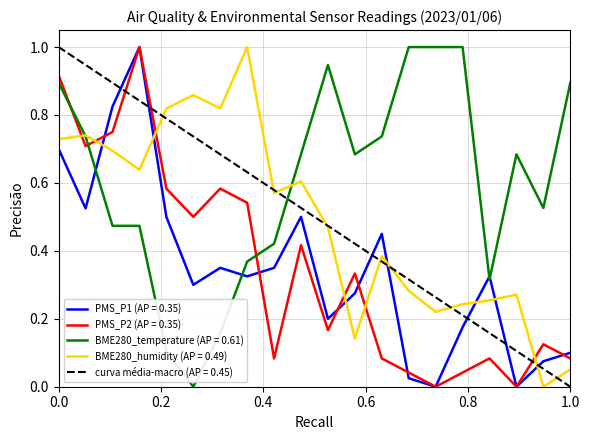

Which series has the widest spread of values?

PMS_P1